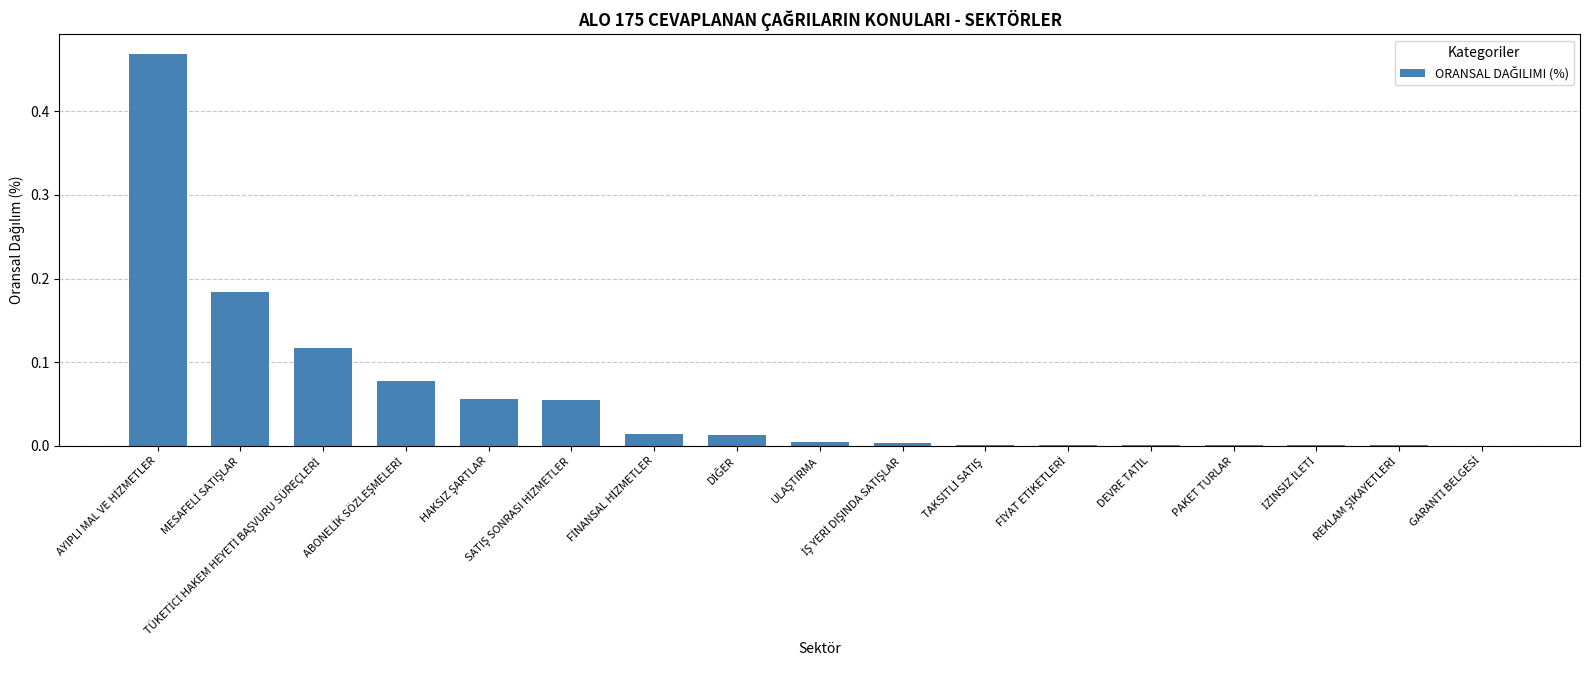

What is the sum of all values?

1.0